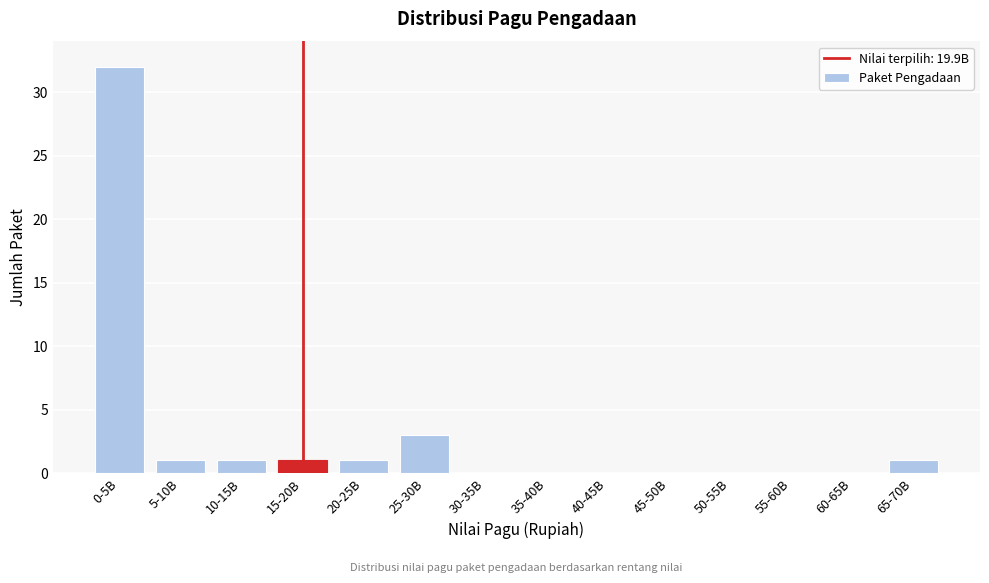

Reading left to right, list all the values displayed in this chart.

0-5B=32	5-10B=1	10-15B=1	15-20B=1	20-25B=1	25-30B=3	30-35B=0	35-40B=0	40-45B=0	45-50B=0	50-55B=0	55-60B=0	60-65B=0	65-70B=1